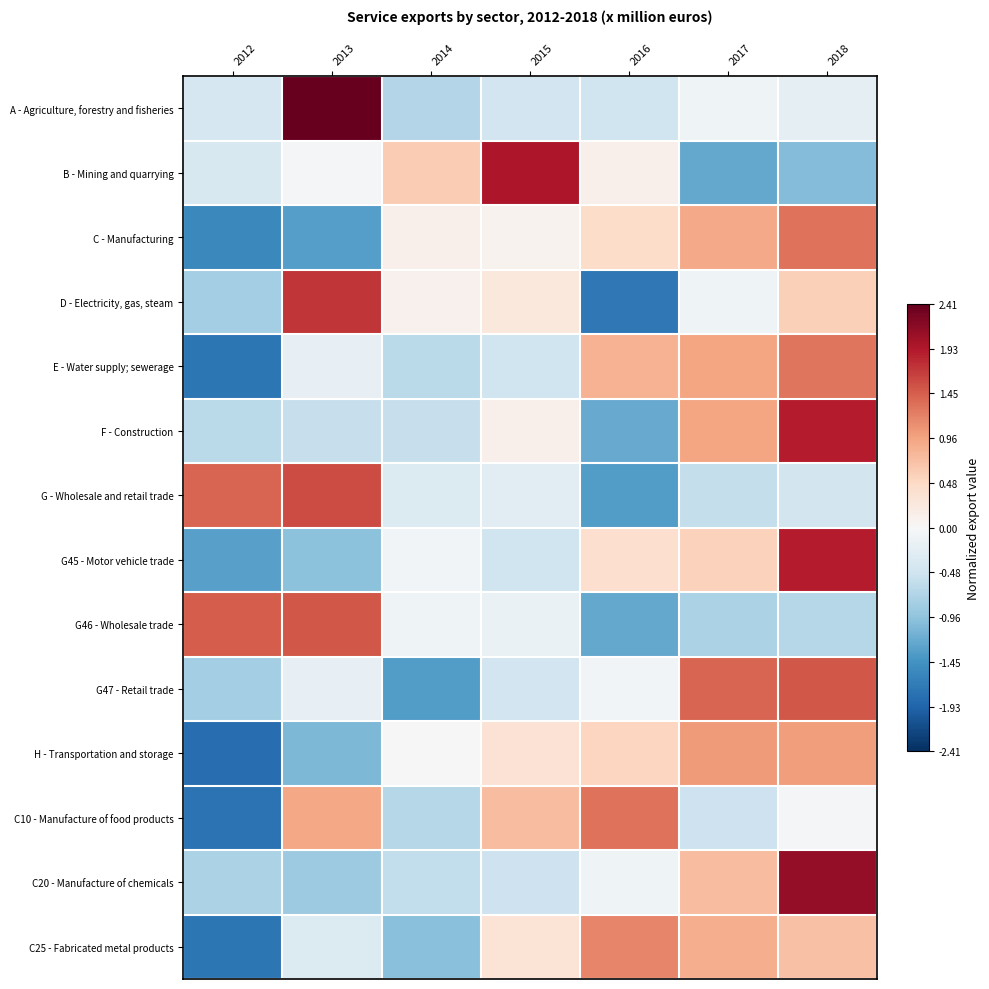

Which has a higher value, 2018 or 2017?

2017